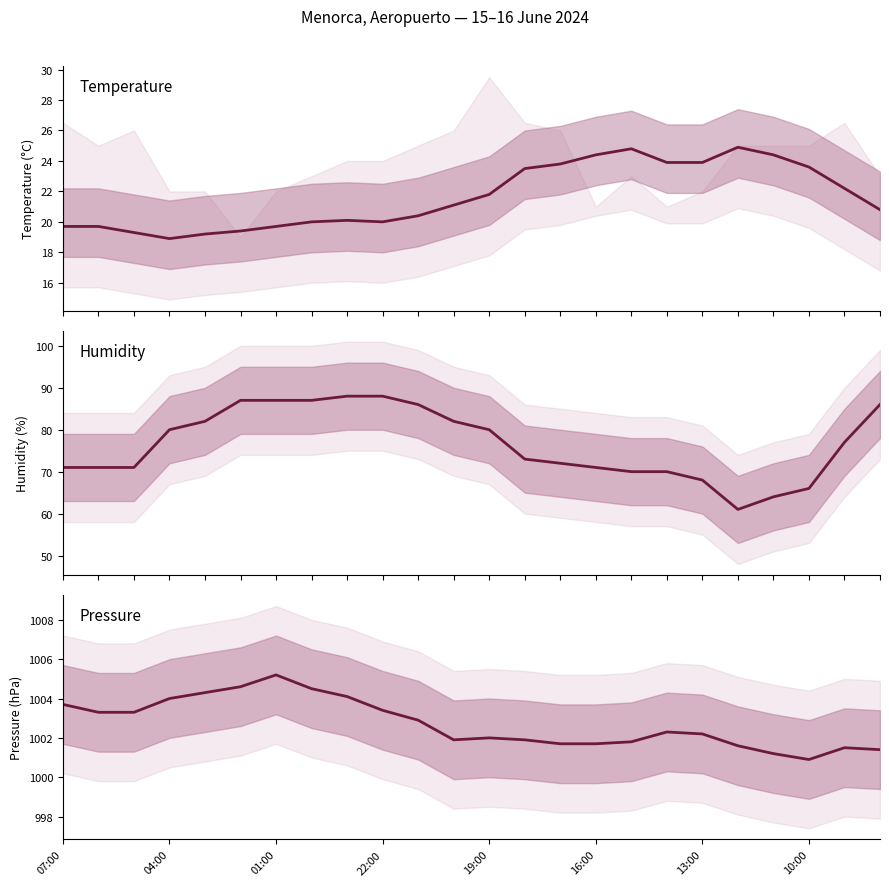

In Pressure (hPa), how many points are lower than both neighbors (excluding endpoints)?

2